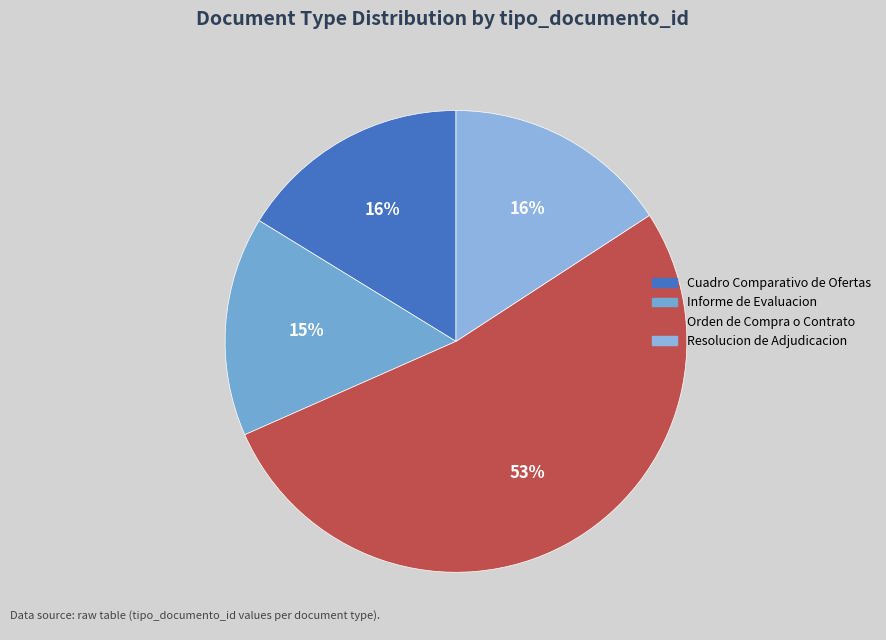

Which slice represents more than half of the pie?

Orden de Compra o Contrato